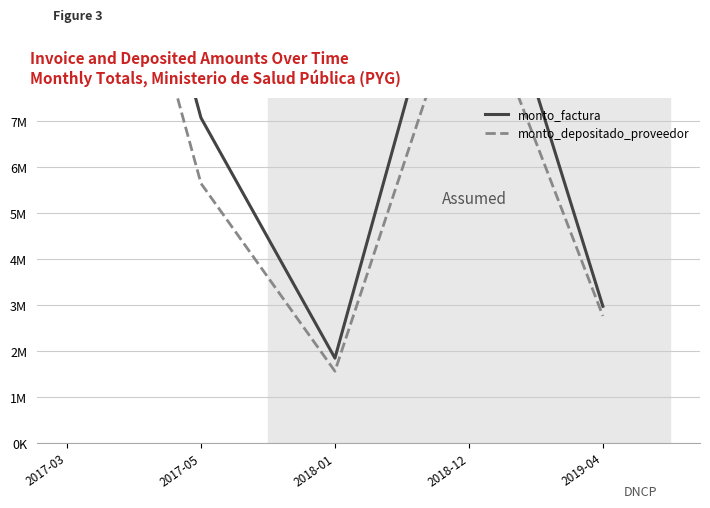

What is the difference between the maximum and minimum values in the monto_depositado_proveedor series?

14716192